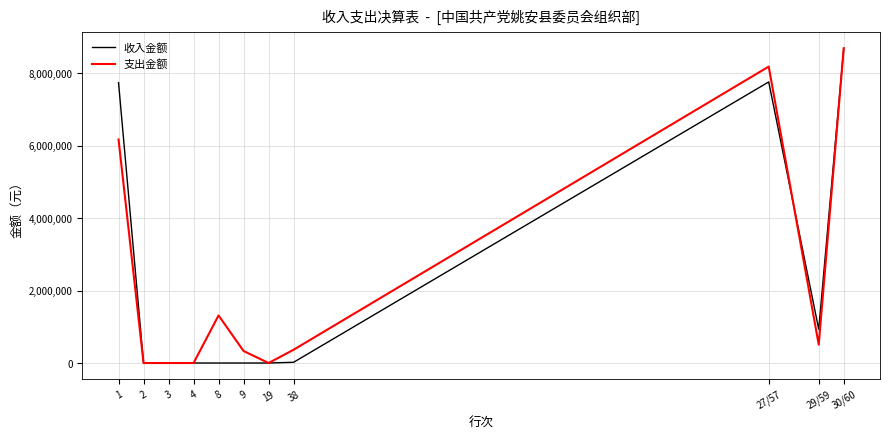

Between 1 and 2, which series saw the biggest shift?

收入金额